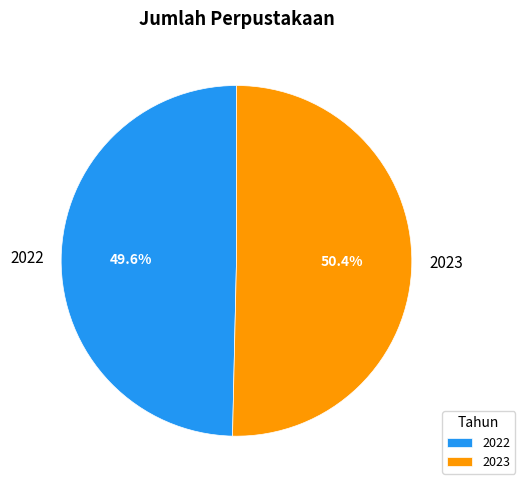

How many segments does this pie chart have?

2